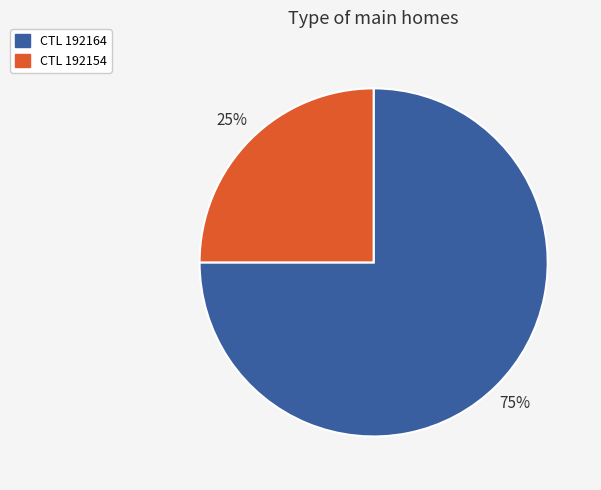

To the nearest percent, what is the difference between the largest and smallest slice percentages?

50%